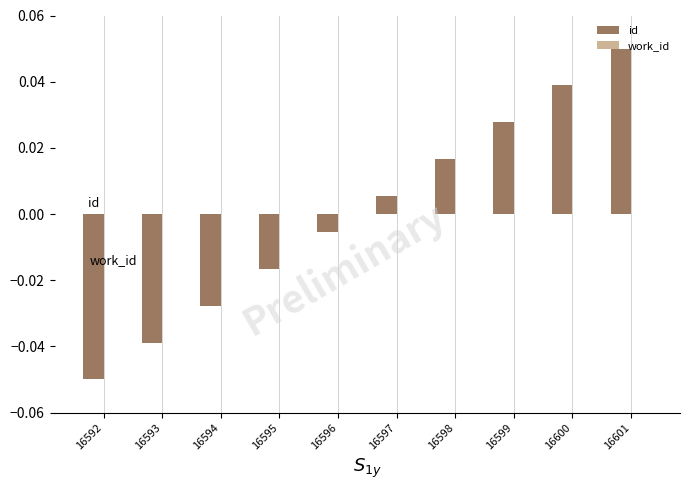

How many positive values are there?

5